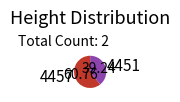

How many segments does this pie chart have?

2